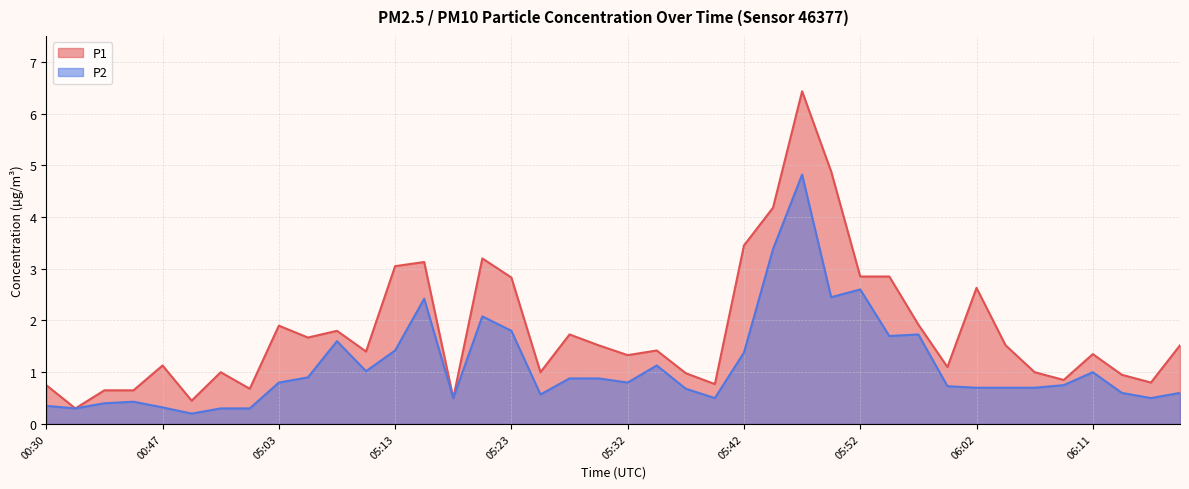

Reading right to left, extract all data points from this chart.

P1: 1.5	0.8	0.9	1.4	0.8	1.0	1.5	2.6	1.1	1.9	2.9	2.9	4.9	6.4	4.2	3.5	0.8	1.0	1.4	1.3	1.5	1.7	1.0	2.8	3.2	0.5	3.1	3.0	1.4	1.8	1.7	1.9	0.7	1.0	0.5	1.1	0.7	0.7	0.3	0.8
P2: 0.6	0.5	0.6	1.0	0.8	0.7	0.7	0.7	0.7	1.7	1.7	2.6	2.5	4.8	3.4	1.4	0.5	0.7	1.1	0.8	0.9	0.9	0.6	1.8	2.1	0.5	2.4	1.4	1.0	1.6	0.9	0.8	0.3	0.3	0.2	0.3	0.4	0.4	0.3	0.3